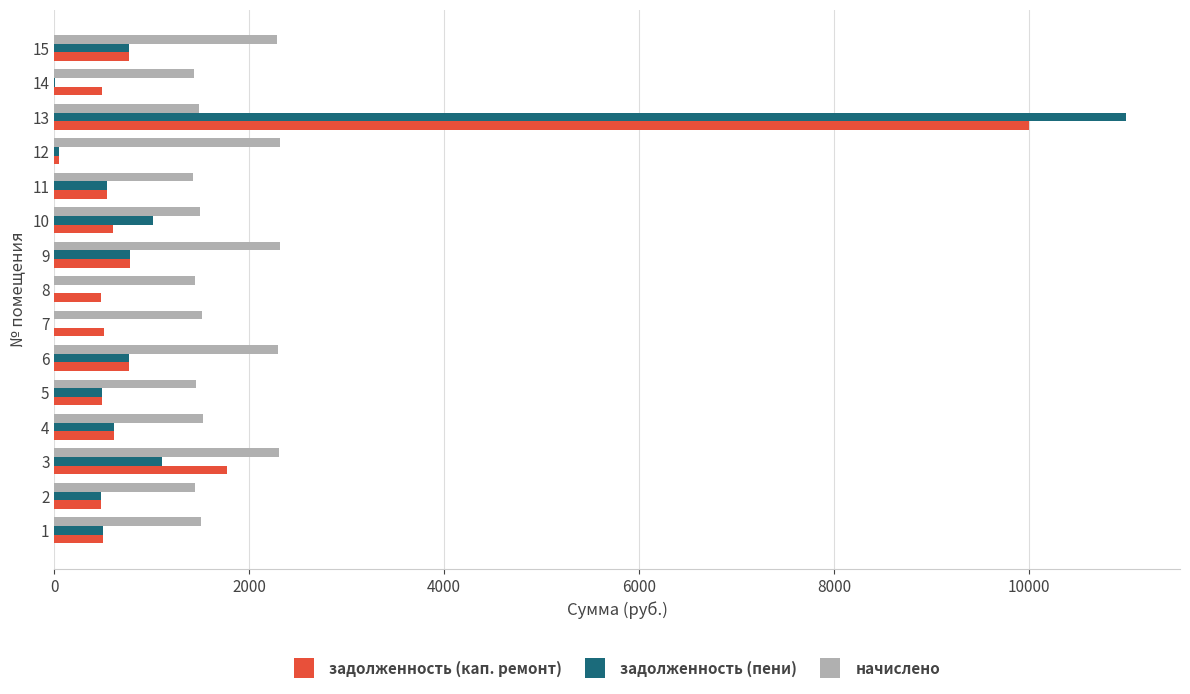

How many data points in задолженность (кап. ремонт) are above 538?

8